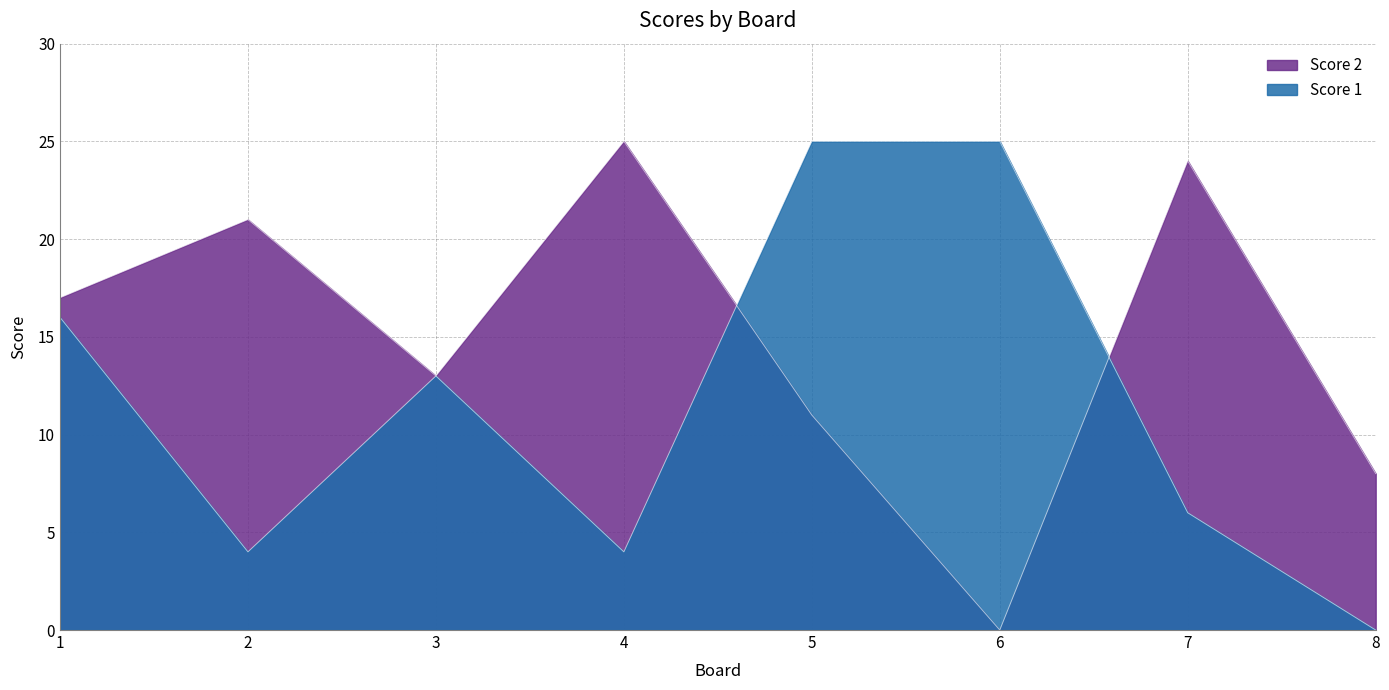

At which label does Score 1 first exceed 13?

1